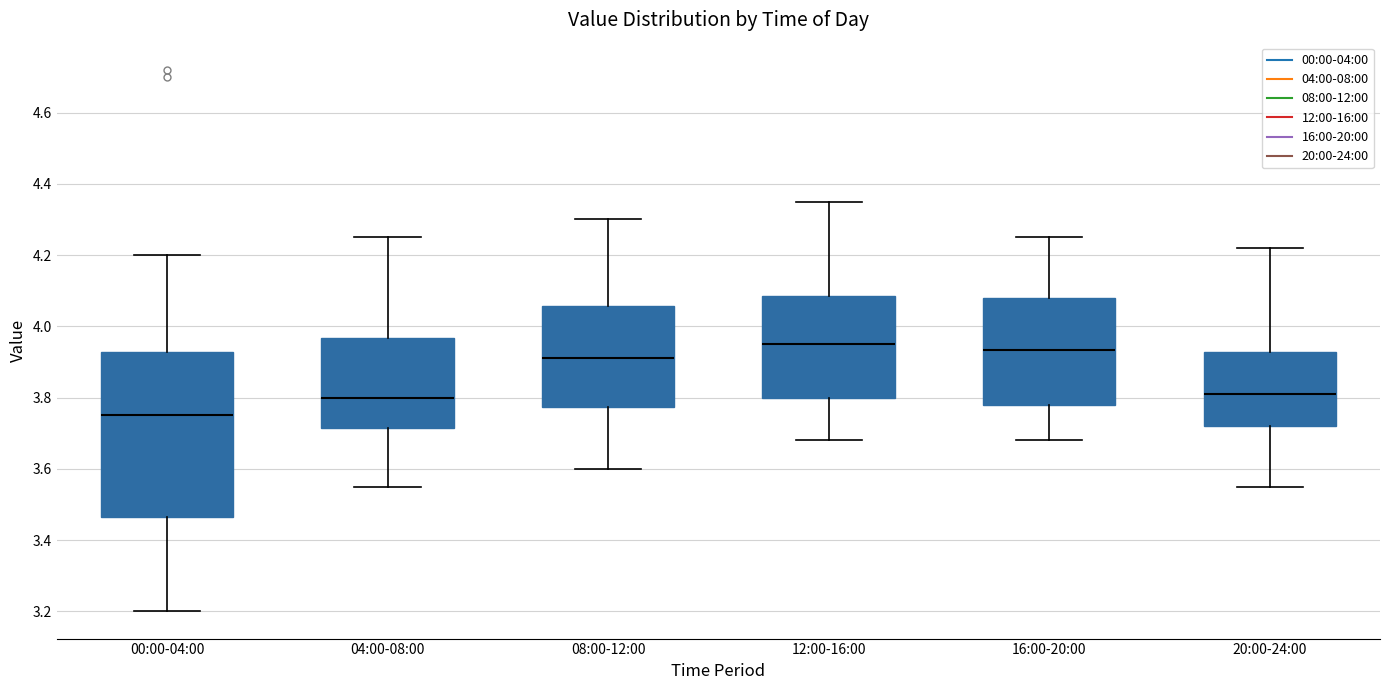

Which box is the tallest, from its lower edge to its upper edge?

00:00-04:00